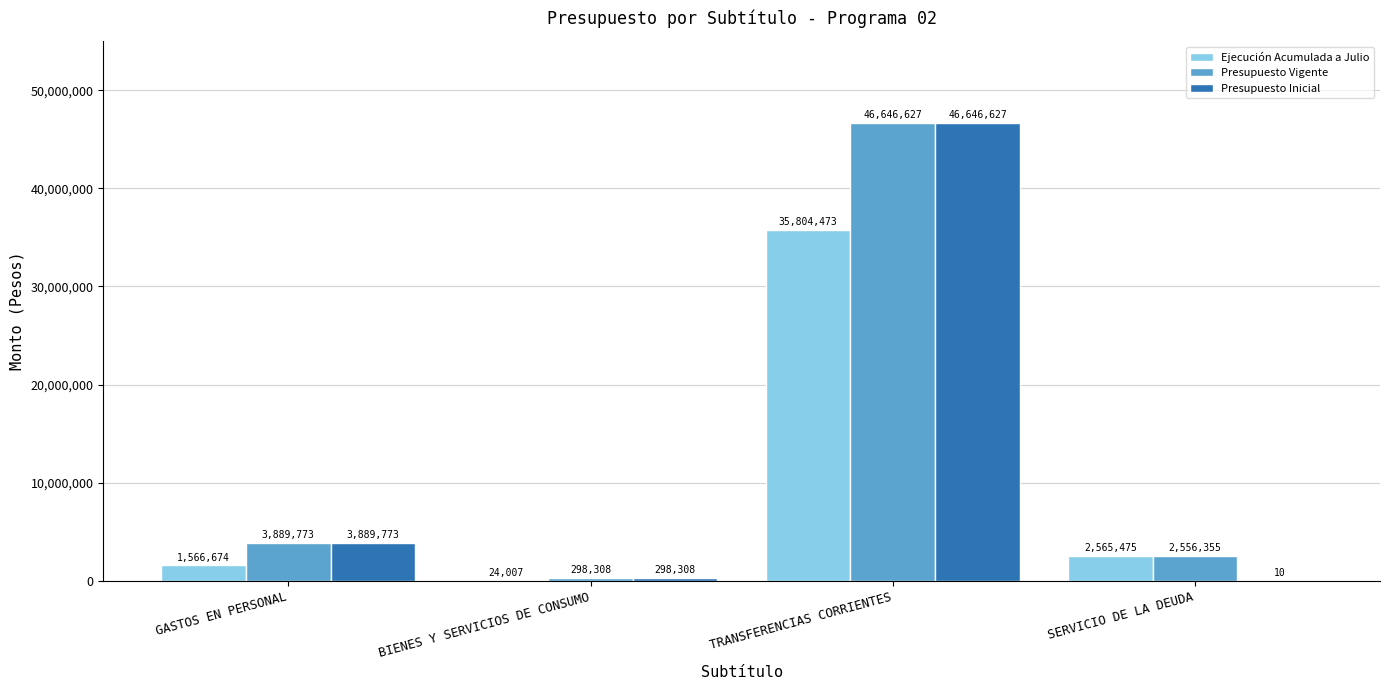

Count the number of data series in this chart.

3